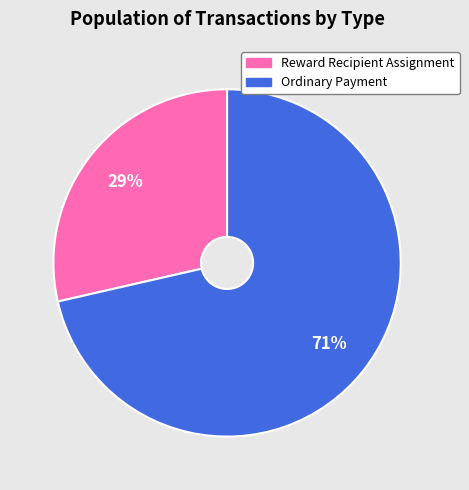

To the nearest percent, what is the combined percentage of Reward Recipient Assignment and Ordinary Payment?

100%